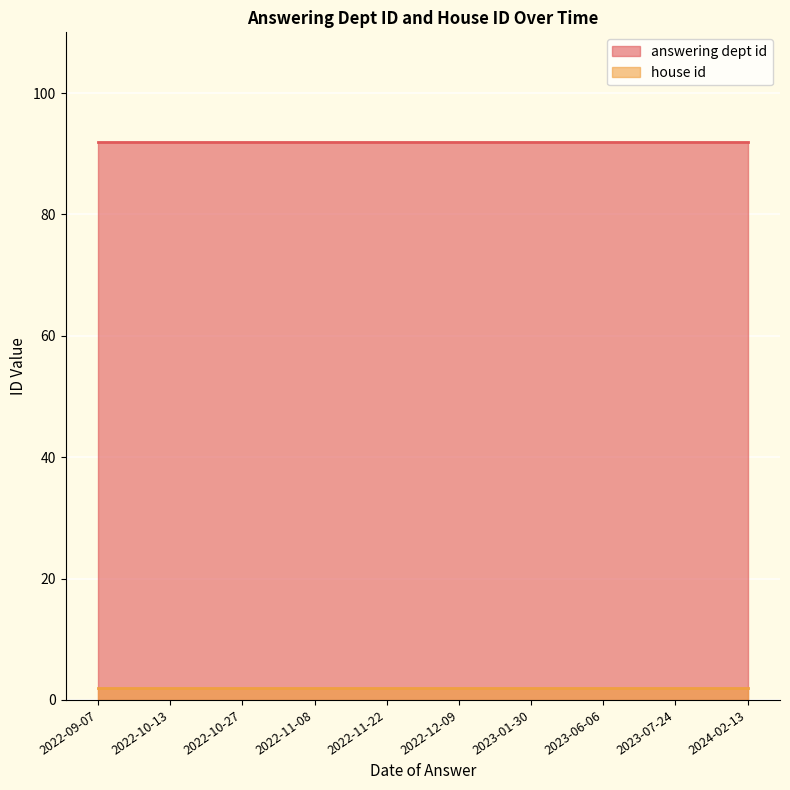

What is the sum of all answering dept id values?

920